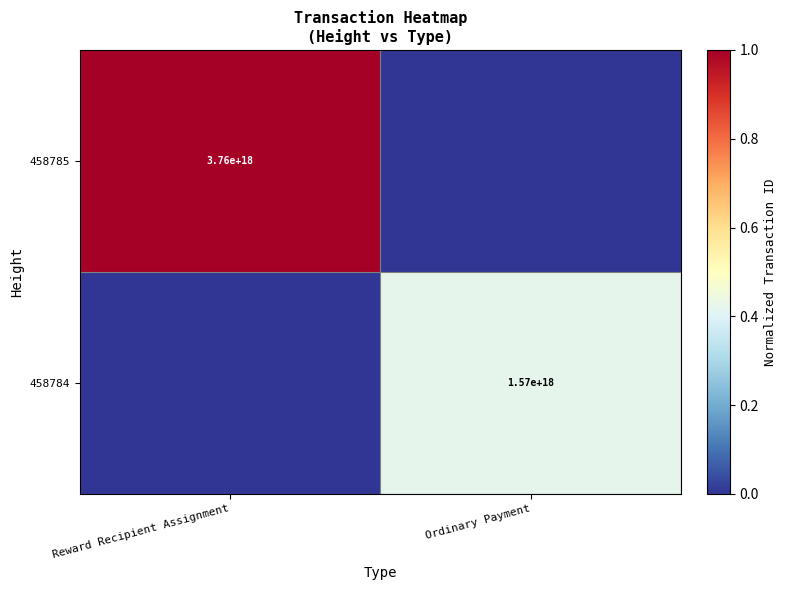

True or false: 458785 has a value of 2456603776875988480 at Reward Recipient Assignment.

False